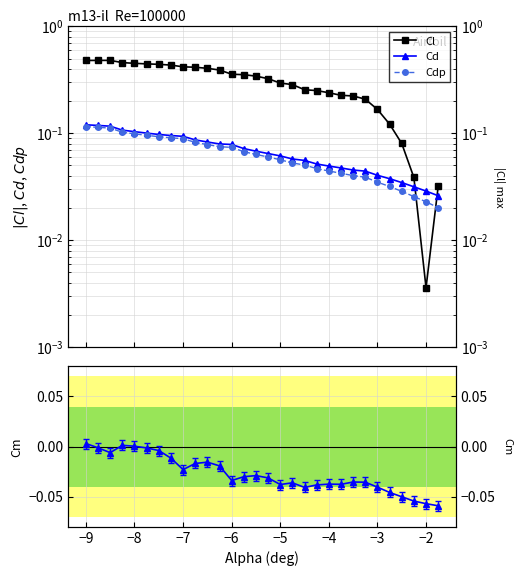

The Cm series shows -0.0 at −3. True or false?

False